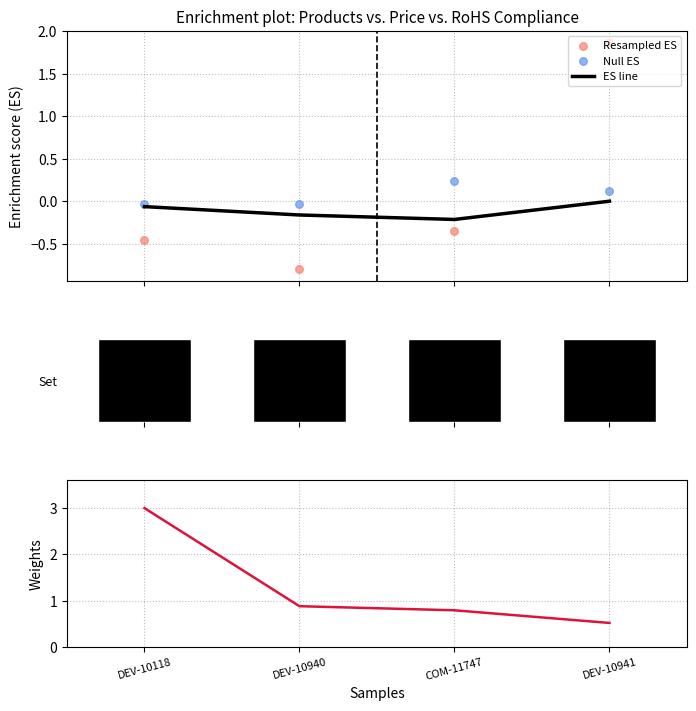

Which series contains the lowest Y value?

Resampled ES